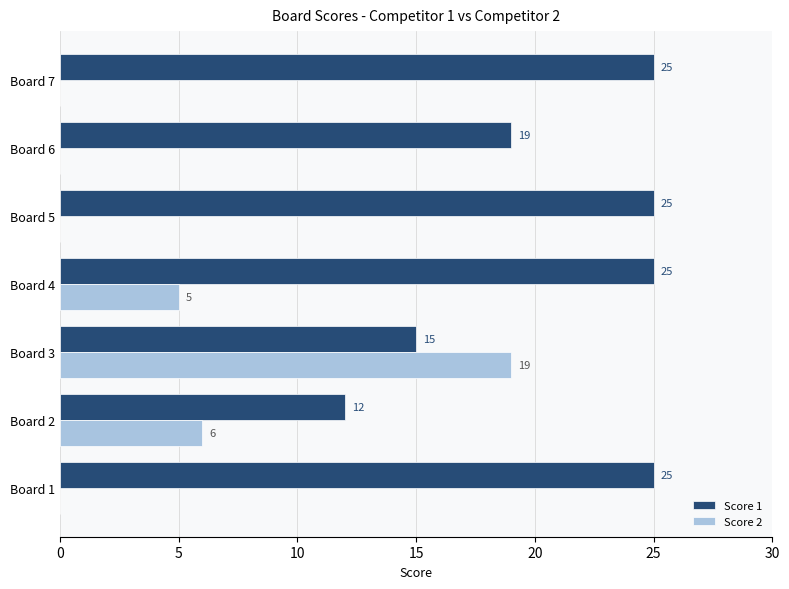

The value of Score 1 at Board 4 is 25. True or false?

True